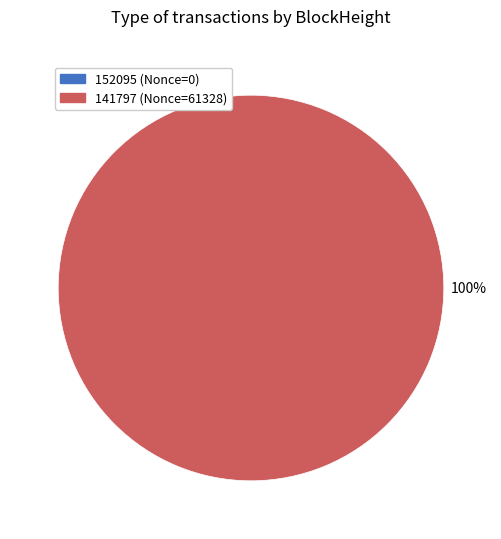

Which category has the smallest portion of the pie?

152095